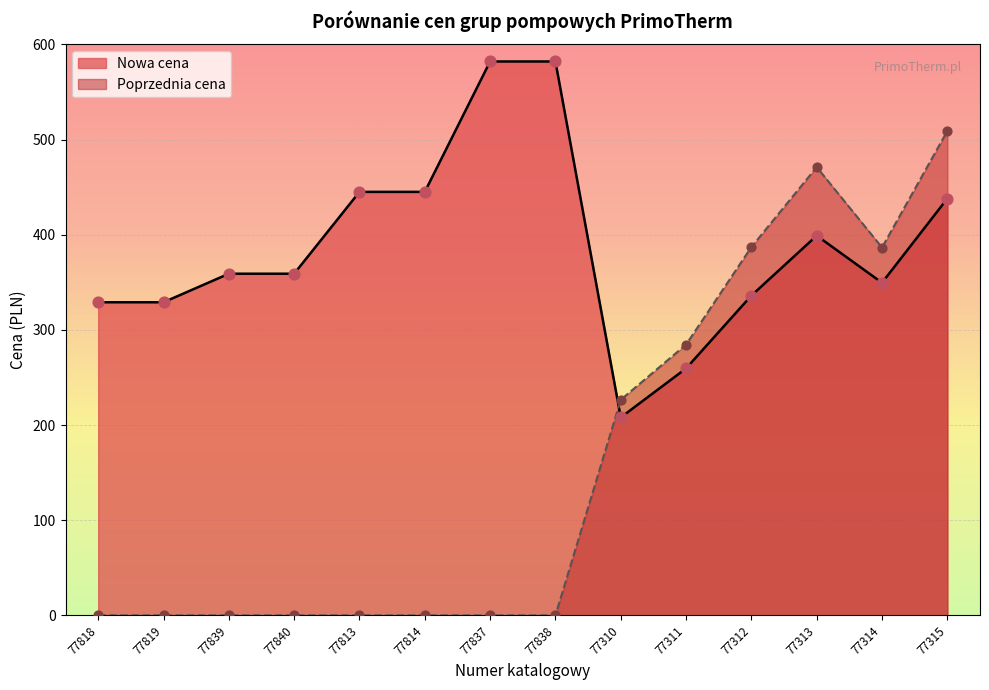

At how many categories does at least one series exceed 320?

12